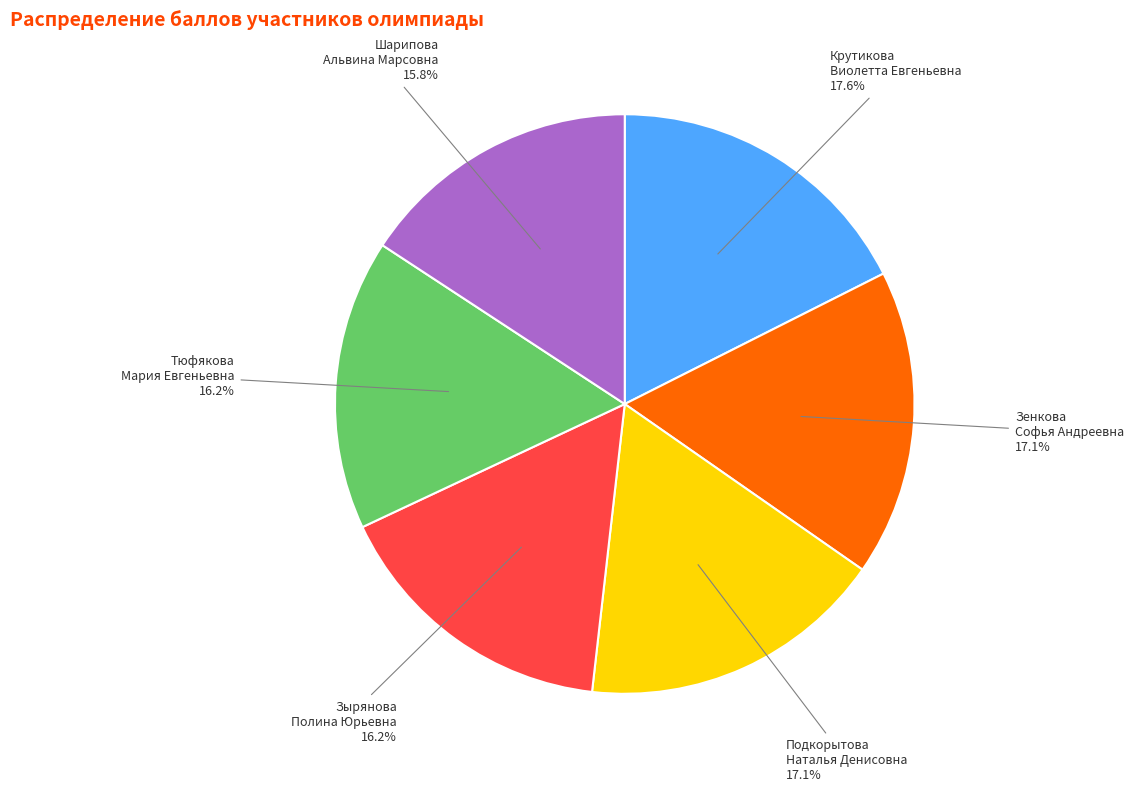

Between Зырянова Полина Юрьевна and Зенкова Софья Андреевна, which is larger?

Зенкова Софья Андреевна